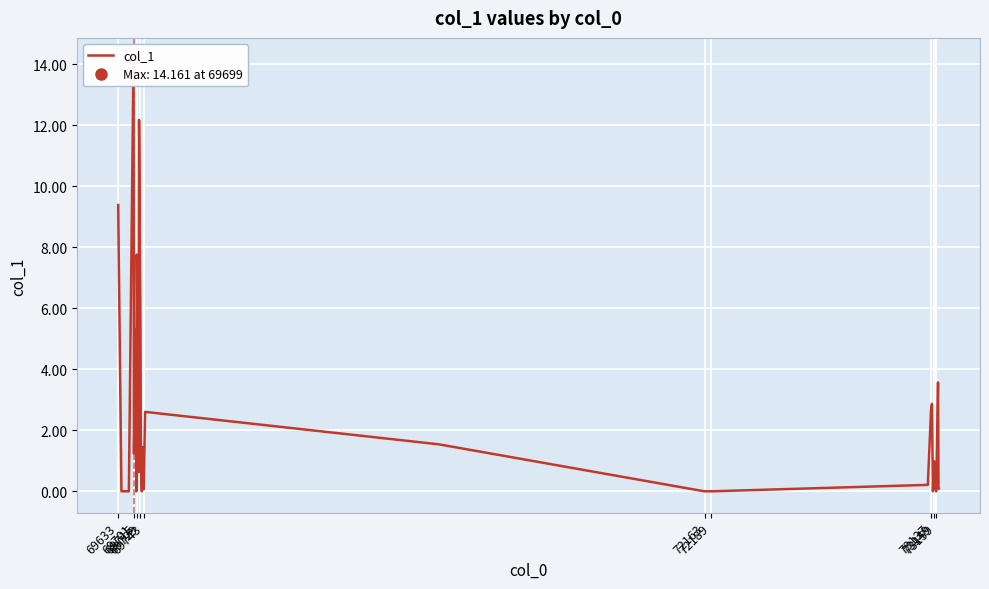

Reading right to left, transcribe all the data shown in this chart.

0.1	0.1	3.6	0.0	0.3	0.1	1.0	0.6	0.4	0.0	2.9	2.7	0.2	0.0	0.0	0.0	0.0	0.0	0.0	0.0	0.0	1.5	2.6	0.1	1.4	0.0	0.7	5.3	12.2	0.6	1.3	6.4	7.8	0.0	5.3	1.2	14.2	0.0	0.0	9.4